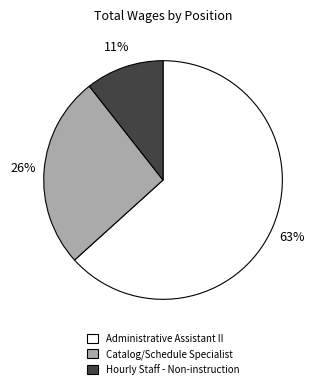

The Hourly Staff - Non-instruction slice represents 11% of the pie. True or false?

True